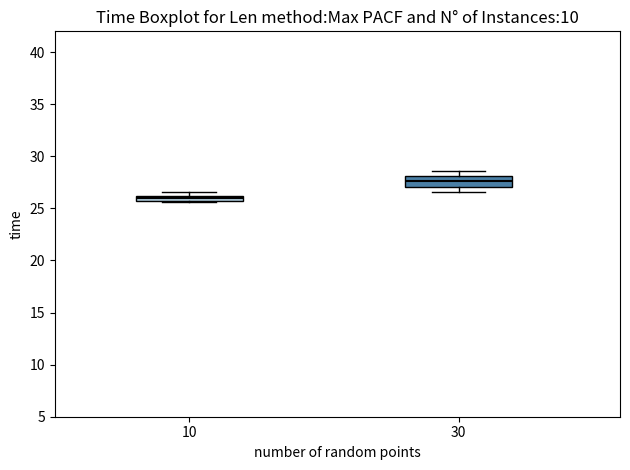

Which box's median line is the lowest?

10